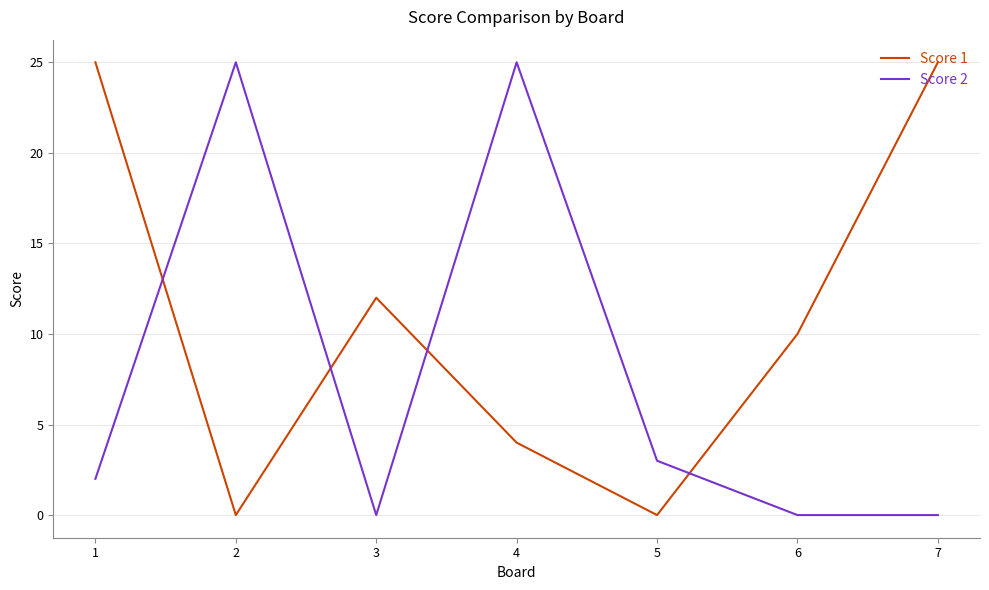

Reading left to right, extract all data points from this chart.

Score 1: 25	0	12	4	0	10	25
Score 2: 2	25	0	25	3	0	0